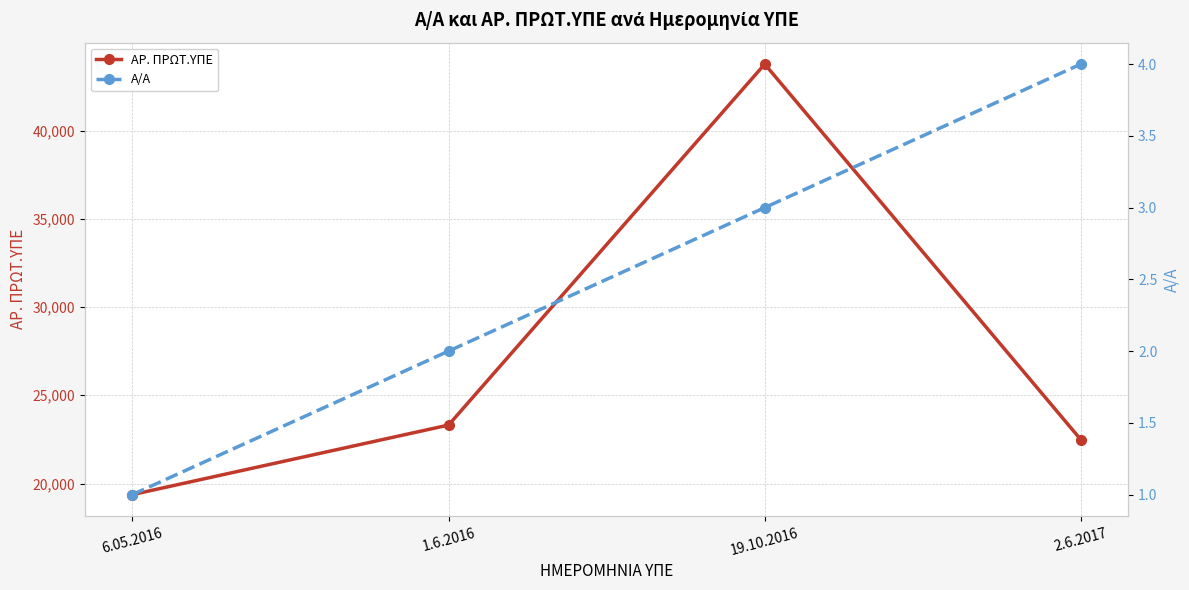

How many categories are shown in the chart?

4